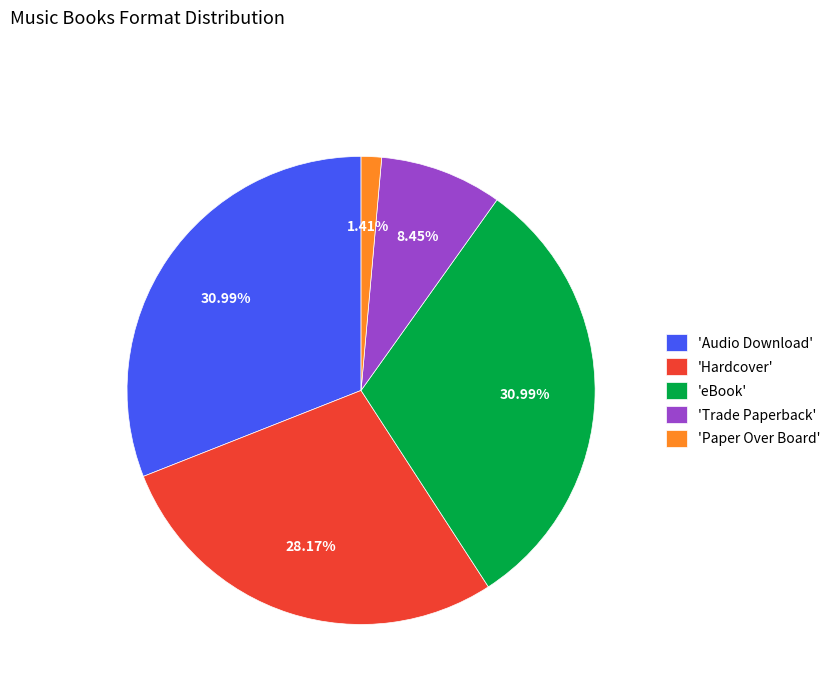

Which slice is the smallest?

'Paper Over Board'